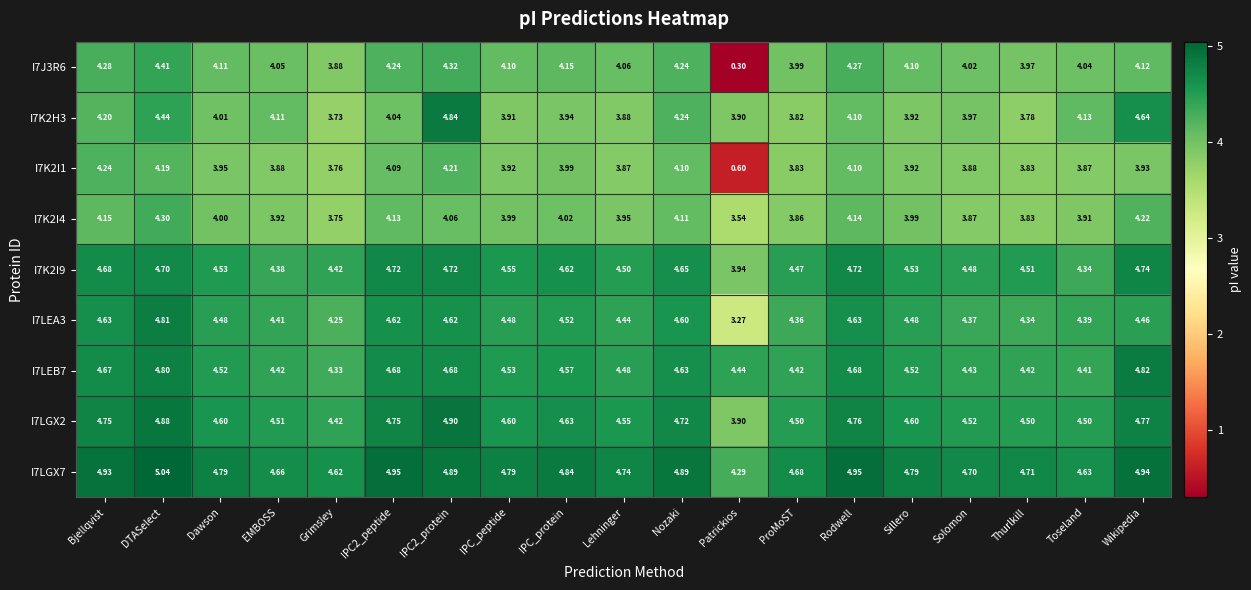

Which category has the highest value in the I7K2I9 series?

Wikipedia